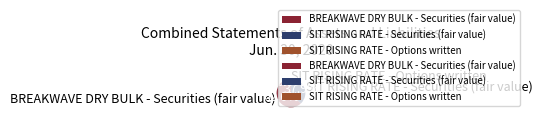

Is there any slice that represents more than half of the pie?

Yes